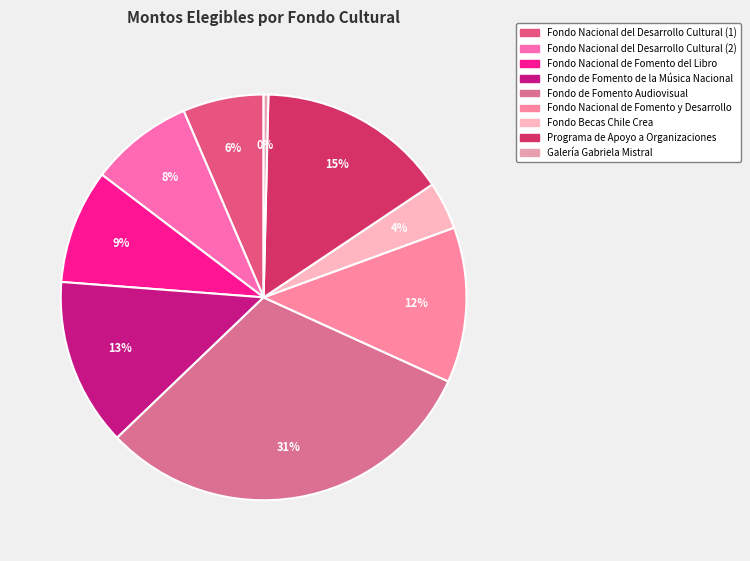

Rank the categories by value from highest to lowest.

Fondo de Fomento Audiovisual, Programa de Apoyo a Organizaciones, Fondo de Fomento de la Música Nacional, Fondo Nacional de Fomento y Desarrollo, Fondo Nacional de Fomento del Libro, Fondo Nacional del Desarrollo Cultural (2), Fondo Nacional del Desarrollo Cultural (1), Fondo Becas Chile Crea, Galería Gabriela Mistral